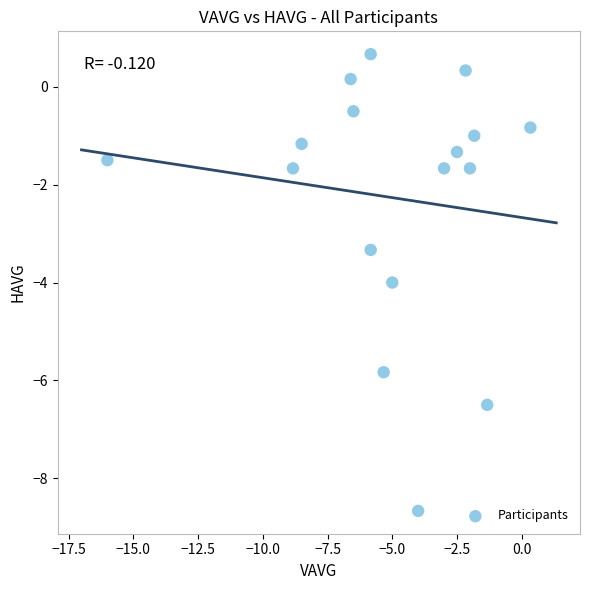

What is the range of X values (max minus min)?

16.3